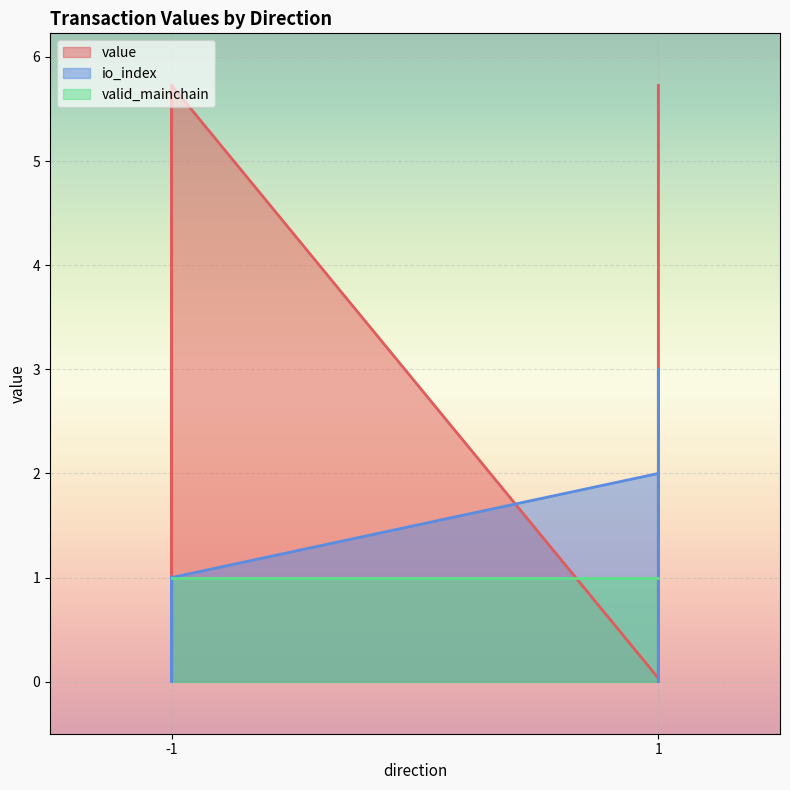

What is the spread (max minus min) of values at -1?

4.7